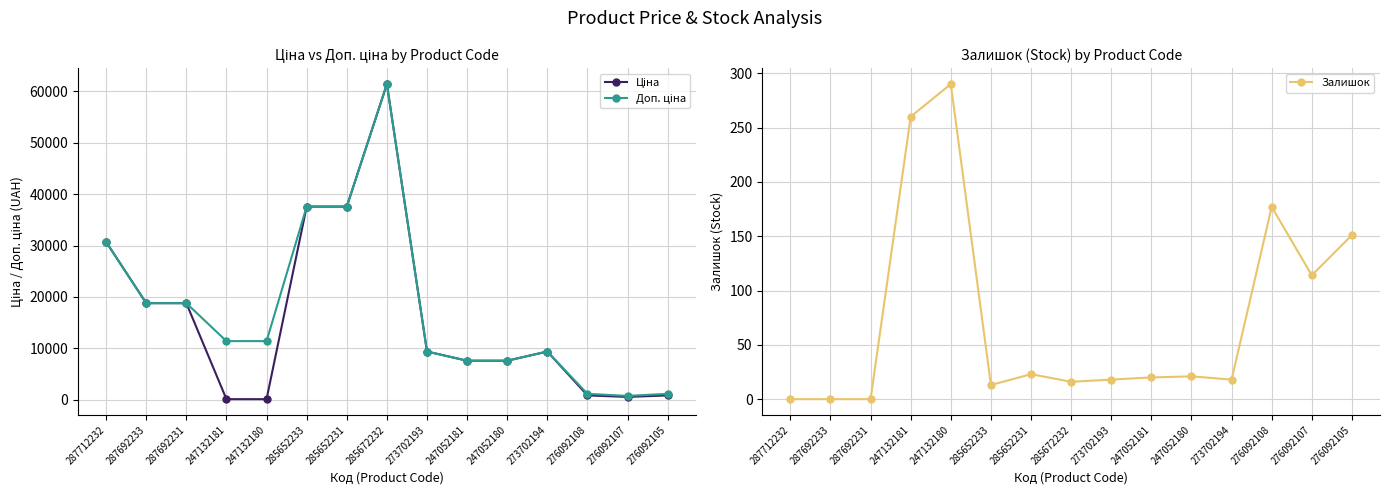

At which label is Залишок closest to 145?

276092105